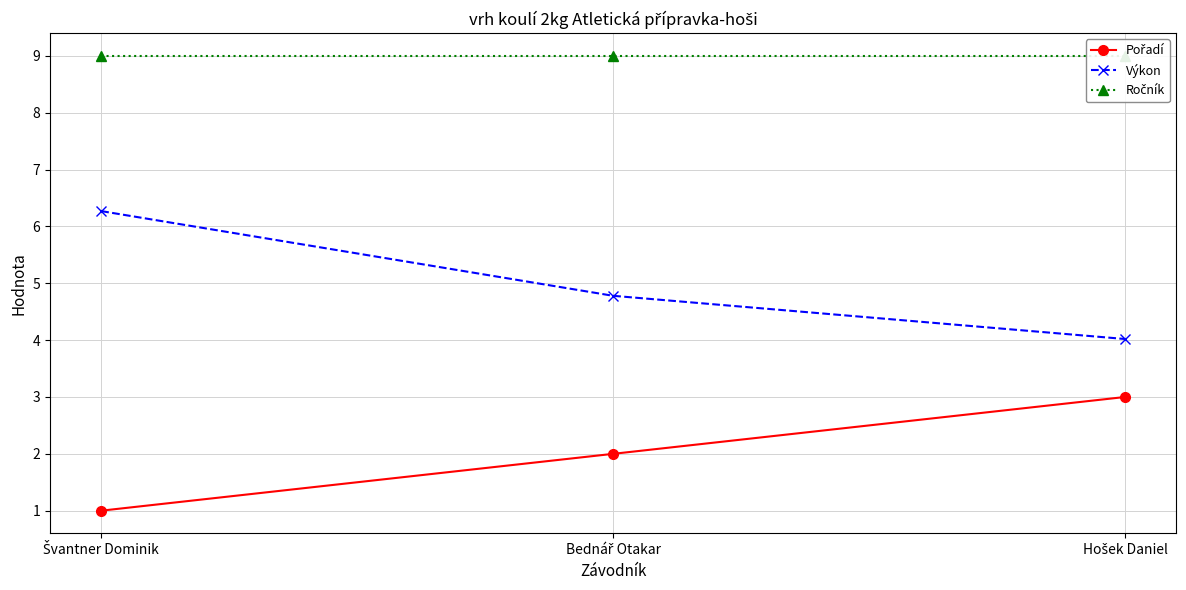

Rank the series by their average value, from highest to lowest.

Ročník, Výkon, Pořadí